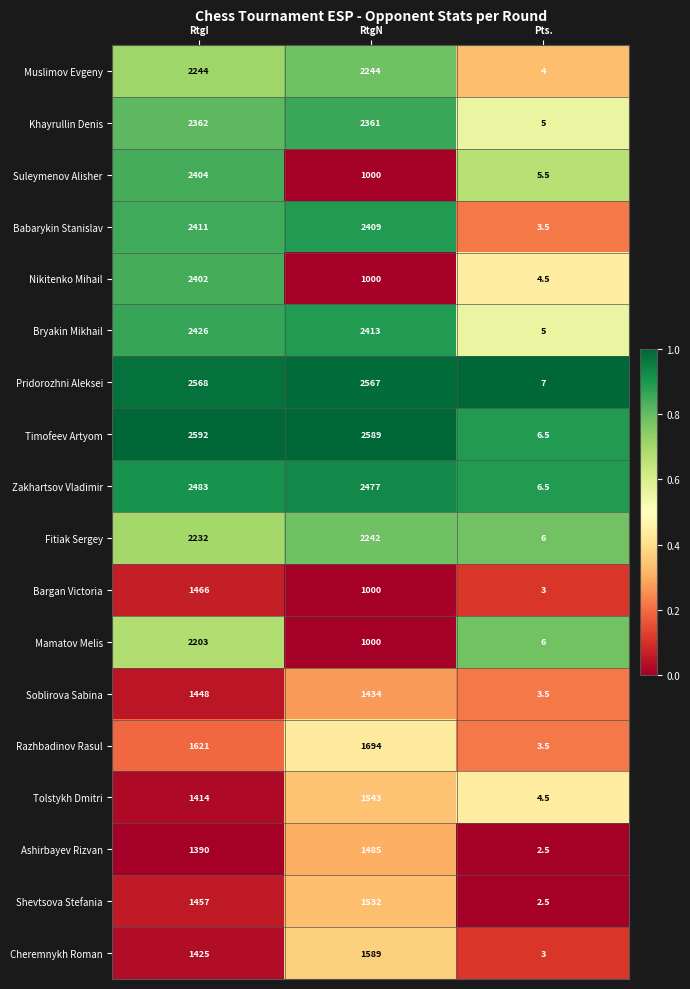

Which series has the largest total across all categories?

Timofeev Artyom